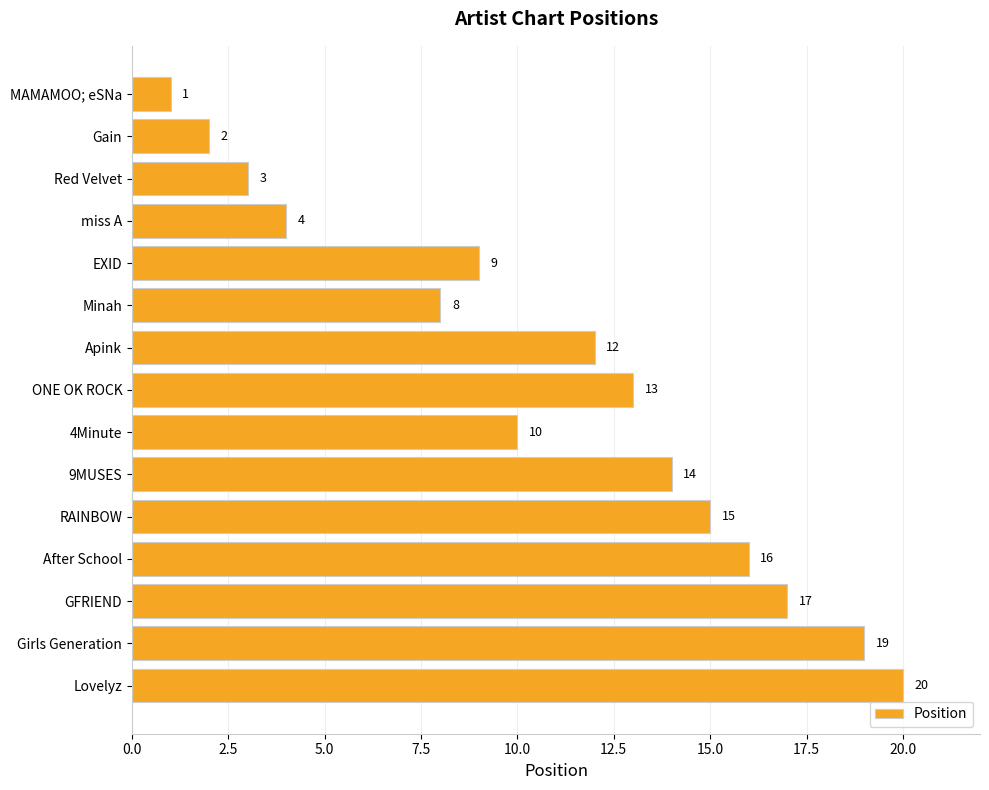

What is the difference between the second highest and minimum values?

18